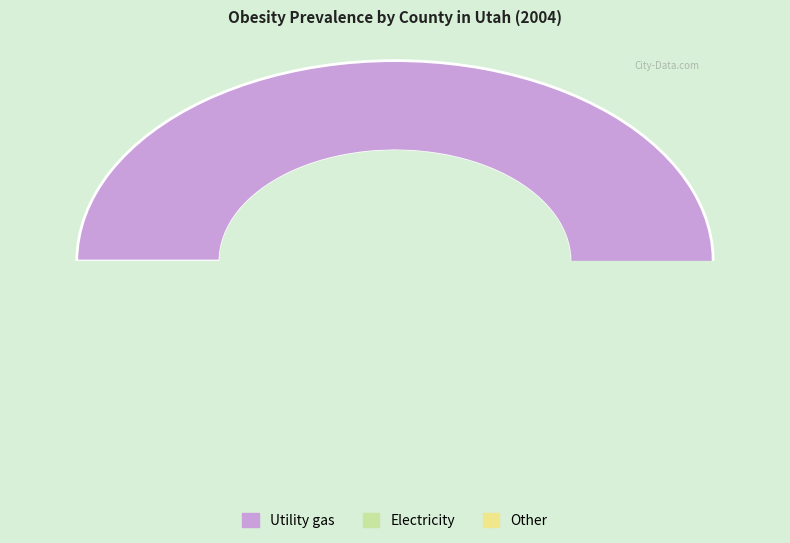

True or false: Box Elder County accounts for 10% of the total.

False